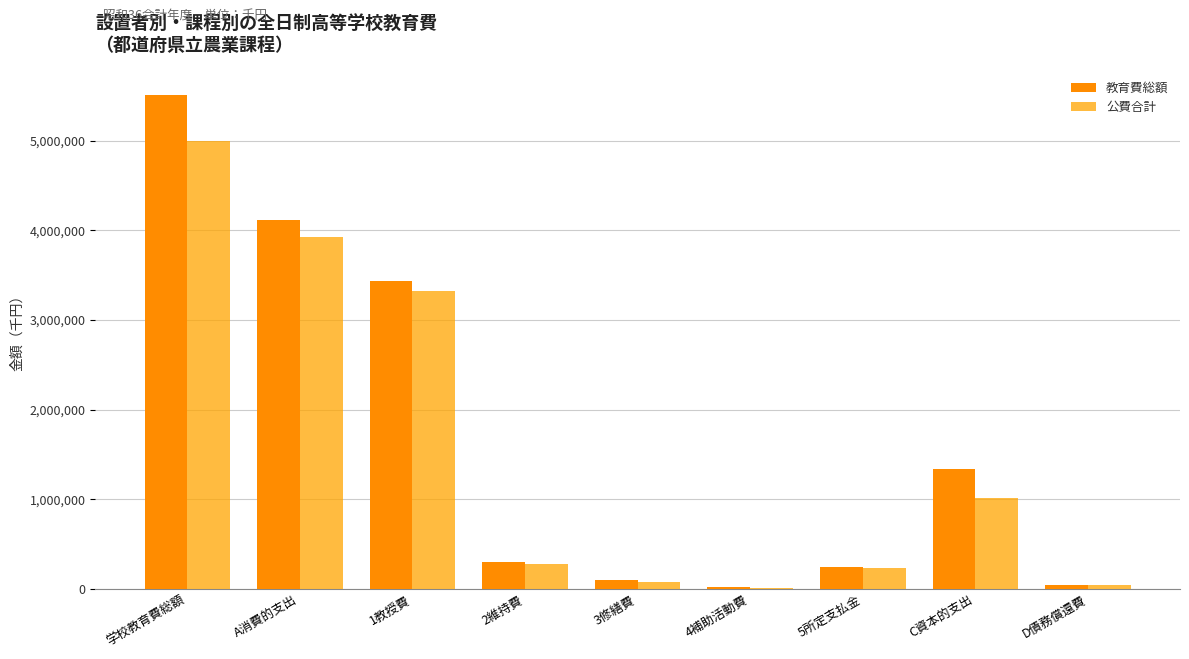

Count the number of data series in this chart.

2